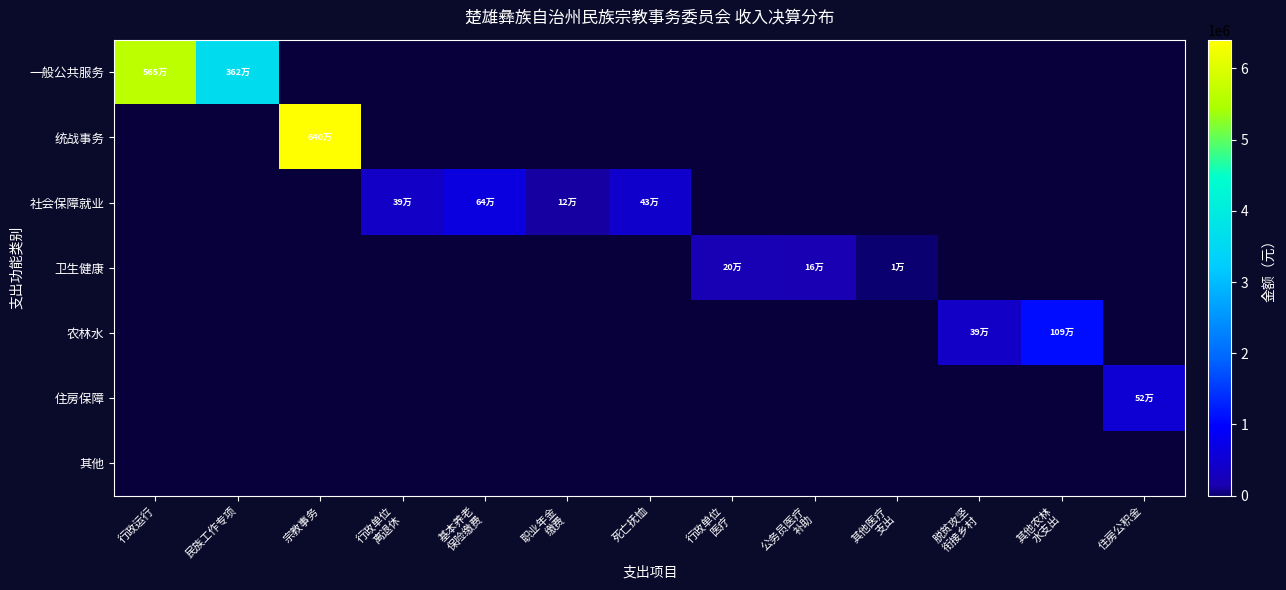

Reading left to right, what are all the values shown in this chart?

一般公共服务: 行政运行=5653056.7	民族工作专项=3618727.8	宗教事务=0.0	行政单位
离退休=0.0	基本养老
保险缴费=0.0	职业年金
缴费=0.0	死亡抚恤=0.0	行政单位
医疗=0.0	公务员医疗
补助=0.0	其他医疗
支出=0.0	脱贫攻坚
衔接乡村=0.0	其他农林
水支出=0.0	住房公积金=0.0
统战事务: 行政运行=0.0	民族工作专项=0.0	宗教事务=6404210.0	行政单位
离退休=0.0	基本养老
保险缴费=0.0	职业年金
缴费=0.0	死亡抚恤=0.0	行政单位
医疗=0.0	公务员医疗
补助=0.0	其他医疗
支出=0.0	脱贫攻坚
衔接乡村=0.0	其他农林
水支出=0.0	住房公积金=0.0
社会保障就业: 行政运行=0.0	民族工作专项=0.0	宗教事务=0.0	行政单位
离退休=386449.7	基本养老
保险缴费=643192.0	职业年金
缴费=118913.5	死亡抚恤=434702.0	行政单位
医疗=0.0	公务员医疗
补助=0.0	其他医疗
支出=0.0	脱贫攻坚
衔接乡村=0.0	其他农林
水支出=0.0	住房公积金=0.0
卫生健康: 行政运行=0.0	民族工作专项=0.0	宗教事务=0.0	行政单位
离退休=0.0	基本养老
保险缴费=0.0	职业年金
缴费=0.0	死亡抚恤=0.0	行政单位
医疗=198614.6	公务员医疗
补助=164827.1	其他医疗
支出=11662.0	脱贫攻坚
衔接乡村=0.0	其他农林
水支出=0.0	住房公积金=0.0
农林水: 行政运行=0.0	民族工作专项=0.0	宗教事务=0.0	行政单位
离退休=0.0	基本养老
保险缴费=0.0	职业年金
缴费=0.0	死亡抚恤=0.0	行政单位
医疗=0.0	公务员医疗
补助=0.0	其他医疗
支出=0.0	脱贫攻坚
衔接乡村=390000.0	其他农林
水支出=1090592.0	住房公积金=0.0
住房保障: 行政运行=0.0	民族工作专项=0.0	宗教事务=0.0	行政单位
离退休=0.0	基本养老
保险缴费=0.0	职业年金
缴费=0.0	死亡抚恤=0.0	行政单位
医疗=0.0	公务员医疗
补助=0.0	其他医疗
支出=0.0	脱贫攻坚
衔接乡村=0.0	其他农林
水支出=0.0	住房公积金=520106.0
其他: 行政运行=0.0	民族工作专项=0.0	宗教事务=0.0	行政单位
离退休=0.0	基本养老
保险缴费=0.0	职业年金
缴费=0.0	死亡抚恤=0.0	行政单位
医疗=0.0	公务员医疗
补助=0.0	其他医疗
支出=0.0	脱贫攻坚
衔接乡村=0.0	其他农林
水支出=0.0	住房公积金=0.0